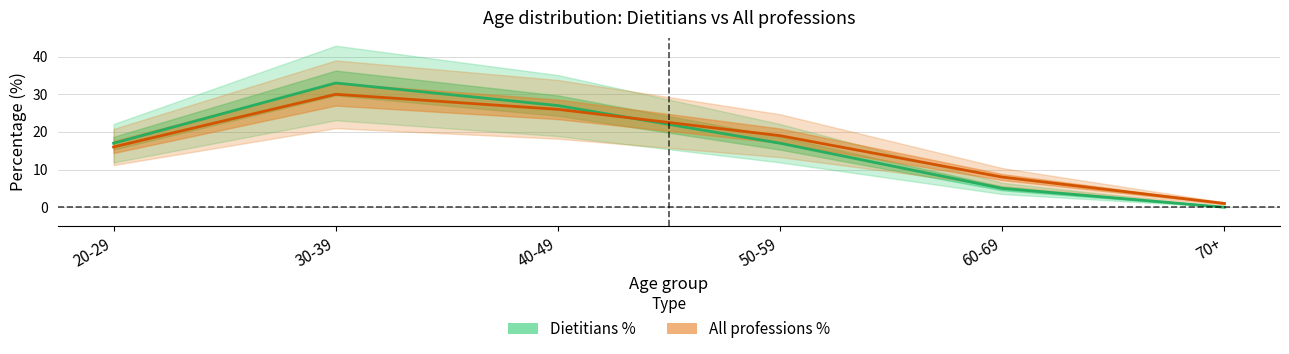

Which series has the largest total across all categories?

All professions %